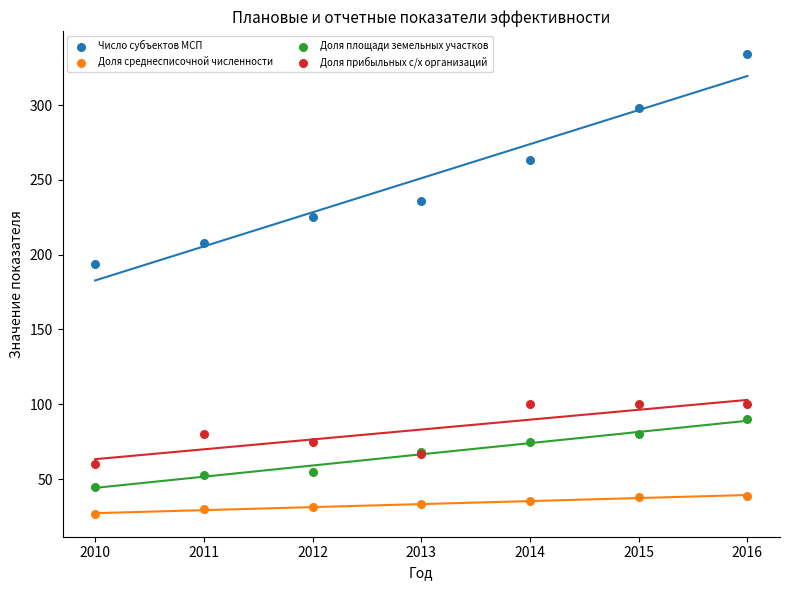

Which series contains the lowest Y value?

Доля среднесписочной численности